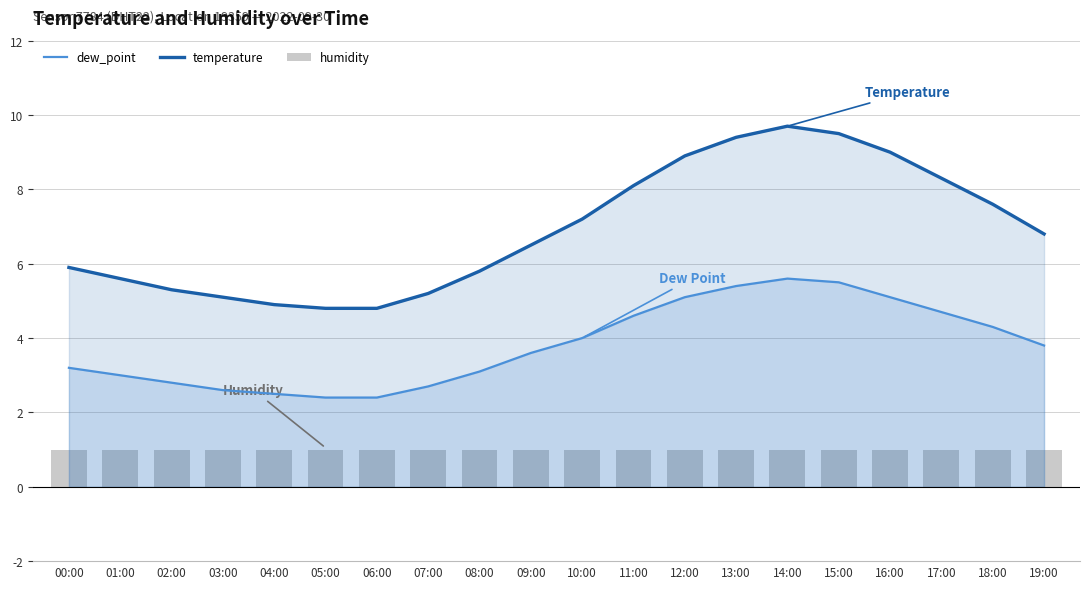

What is the sum of all humidity values?

20.0